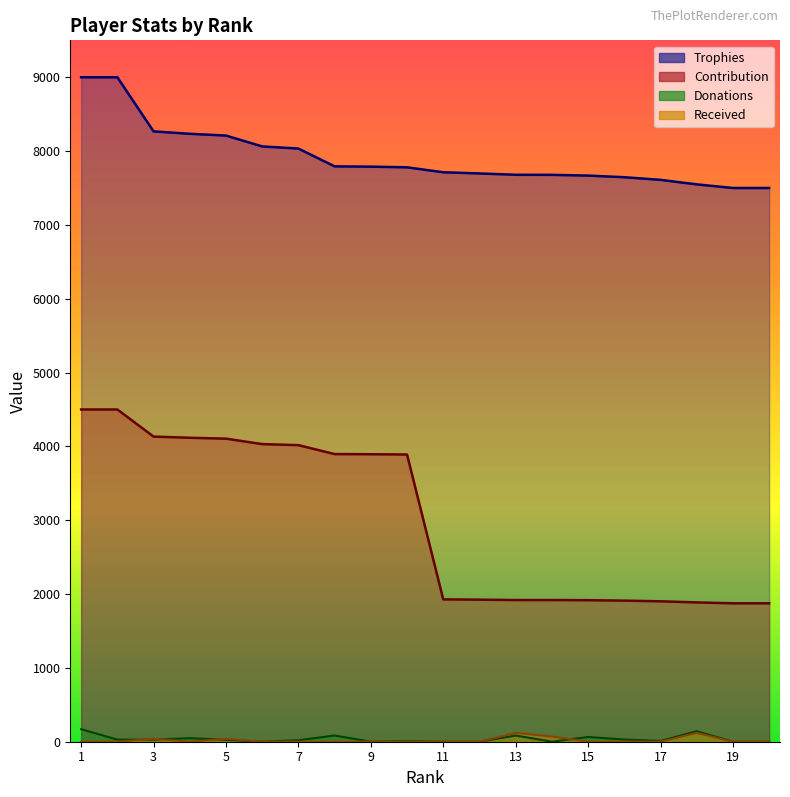

What is the difference between the highest and lowest values at 11?

7713